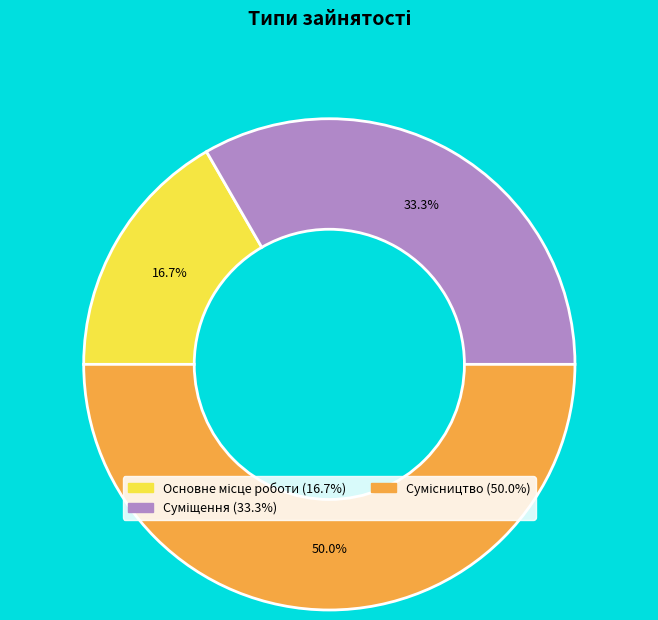

To the nearest percent, what is the average slice percentage?

33%